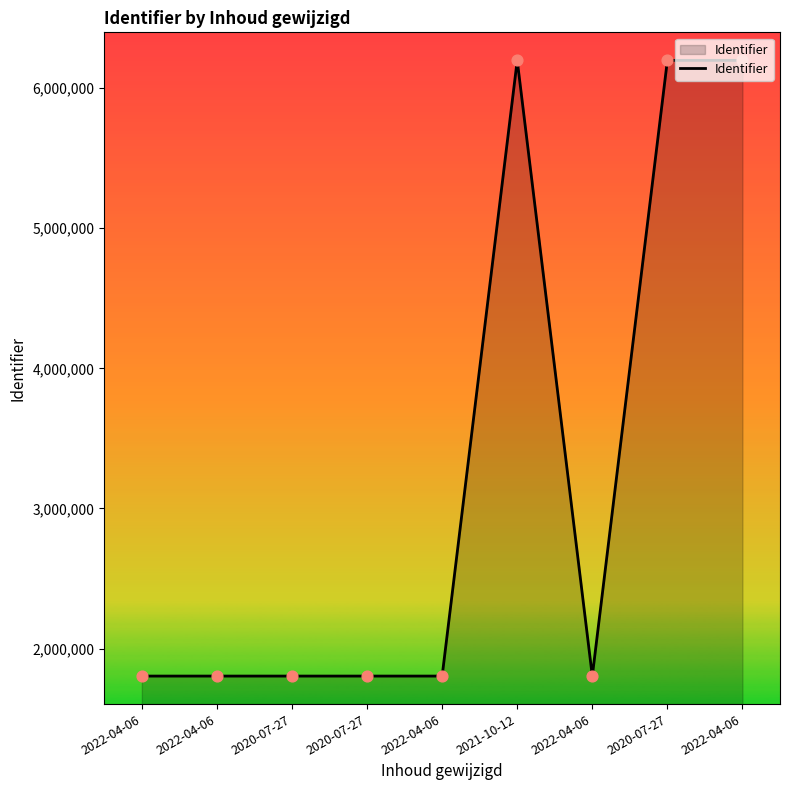

Is this an area chart (filled region under the line)?

Yes